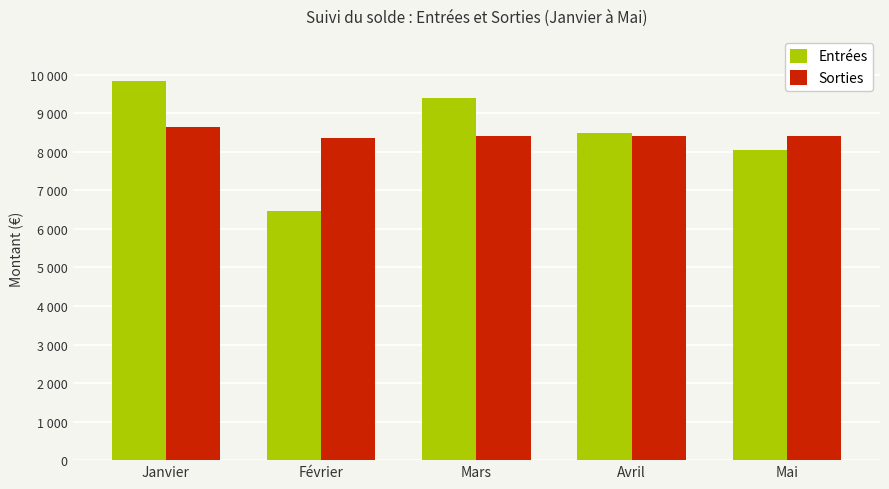

Reading left to right, what are all the values shown in this chart?

Entrées: Janvier=9842.6	Février=6461.6	Mars=9391.8	Avril=8490.2	Mai=8039.4
Sorties: Janvier=8632.3	Février=8368.3	Mars=8410.3	Avril=8403.5	Mai=8419.0